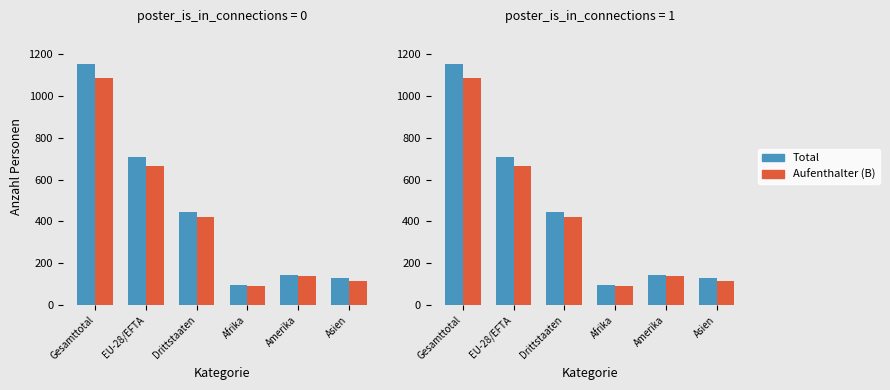

What are all the series names shown in the legend?

Total, Aufenthalter (B)